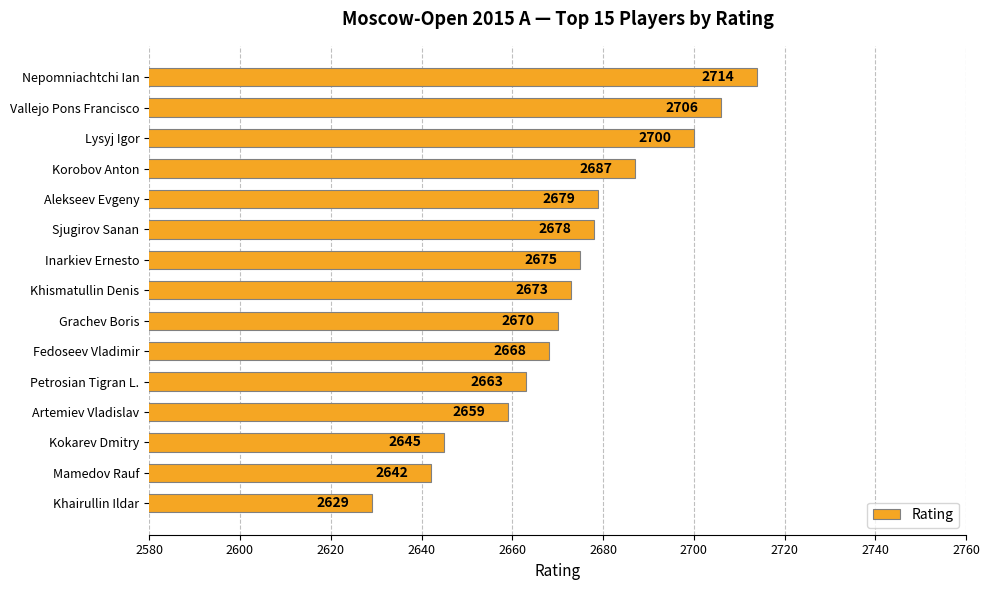

Reading top to bottom, extract all data points from this chart.

2714	2706	2700	2687	2679	2678	2675	2673	2670	2668	2663	2659	2645	2642	2629